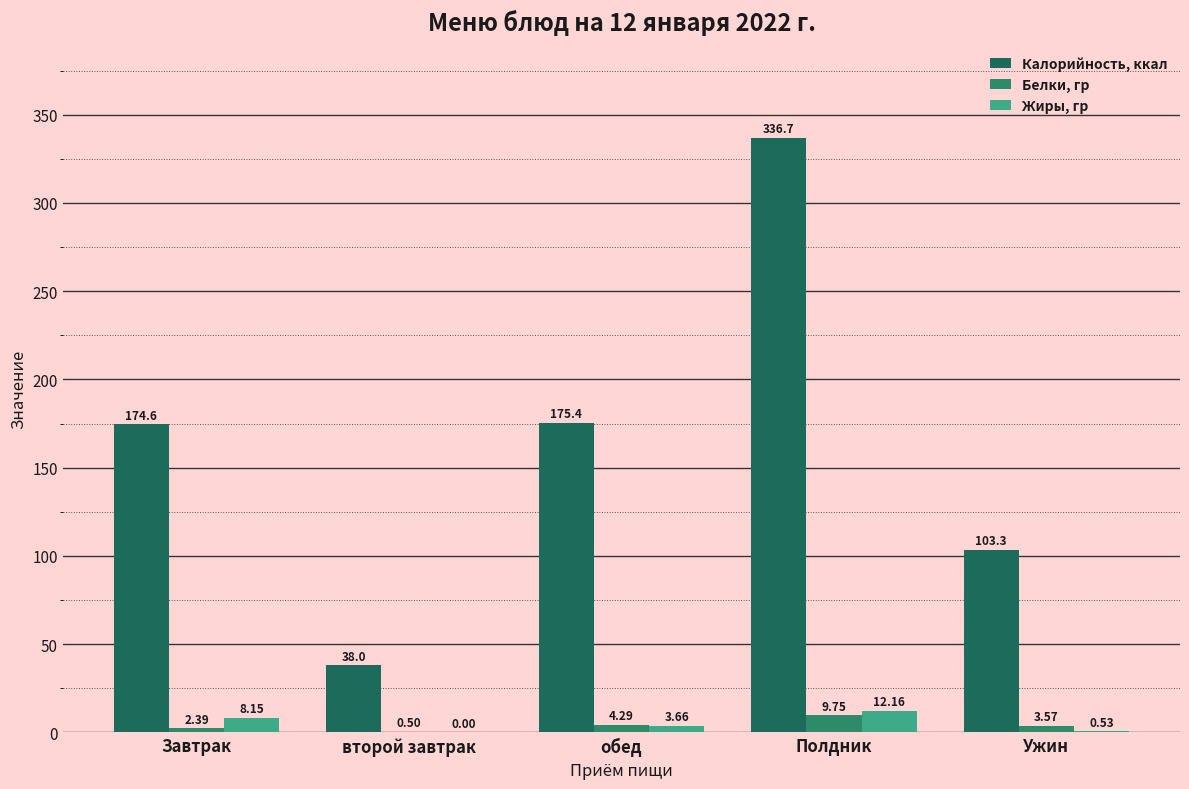

Reading left to right, what are all the values shown in this chart?

Калорийность, ккал: Завтрак=174.6	второй завтрак=38.0	обед=175.4	Полдник=336.7	Ужин=103.3
Белки, гр: Завтрак=2.4	второй завтрак=0.5	обед=4.3	Полдник=9.8	Ужин=3.6
Жиры, гр: Завтрак=8.2	второй завтрак=0.0	обед=3.7	Полдник=12.2	Ужин=0.5